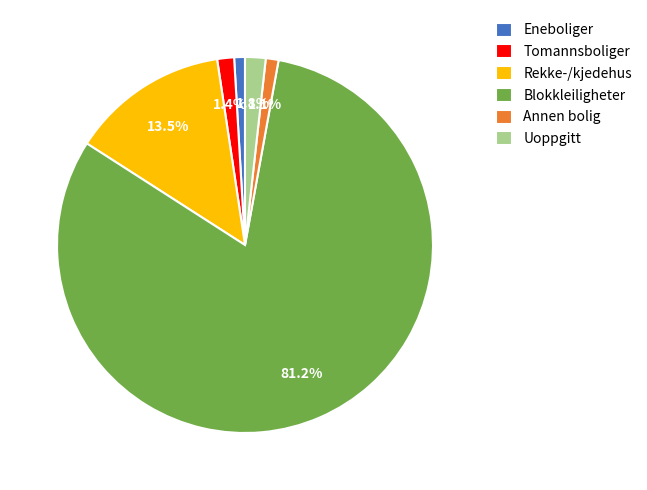

To the nearest percent, what percentage of the pie is Tomannsboliger?

1%